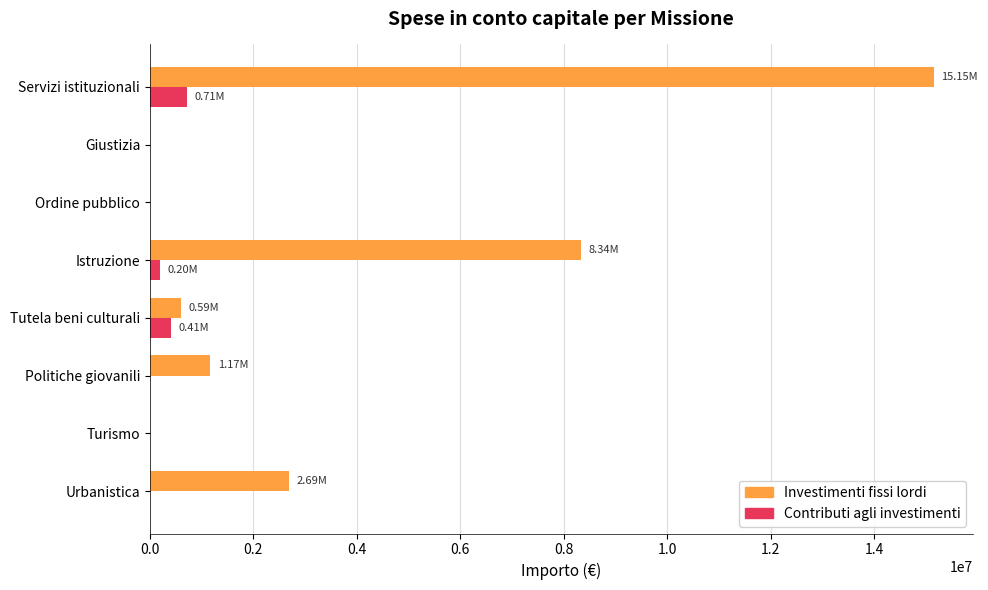

At which label does Investimenti fissi lordi reach its peak?

Servizi istituzionali